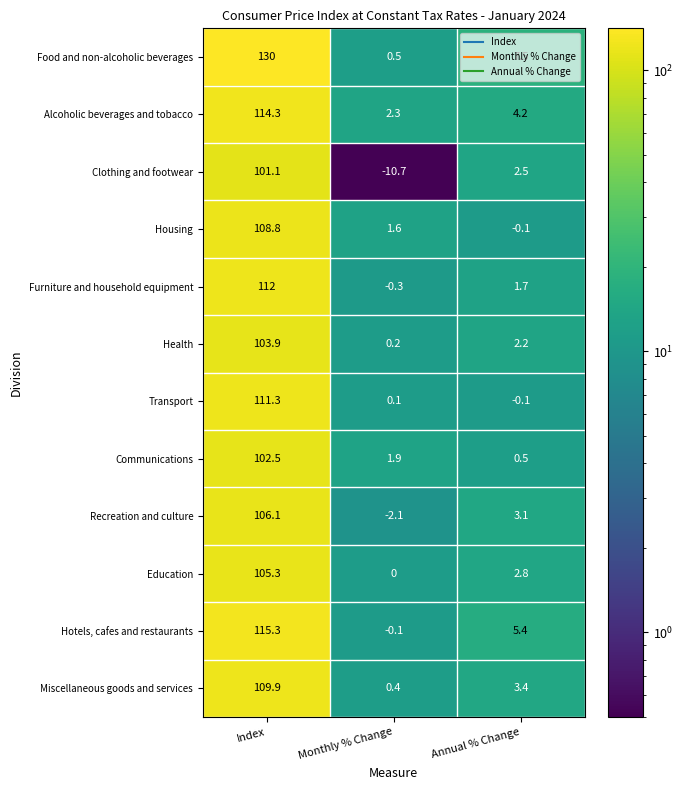

The Furniture and household equipment series shows 112.0 at Index. True or false?

True